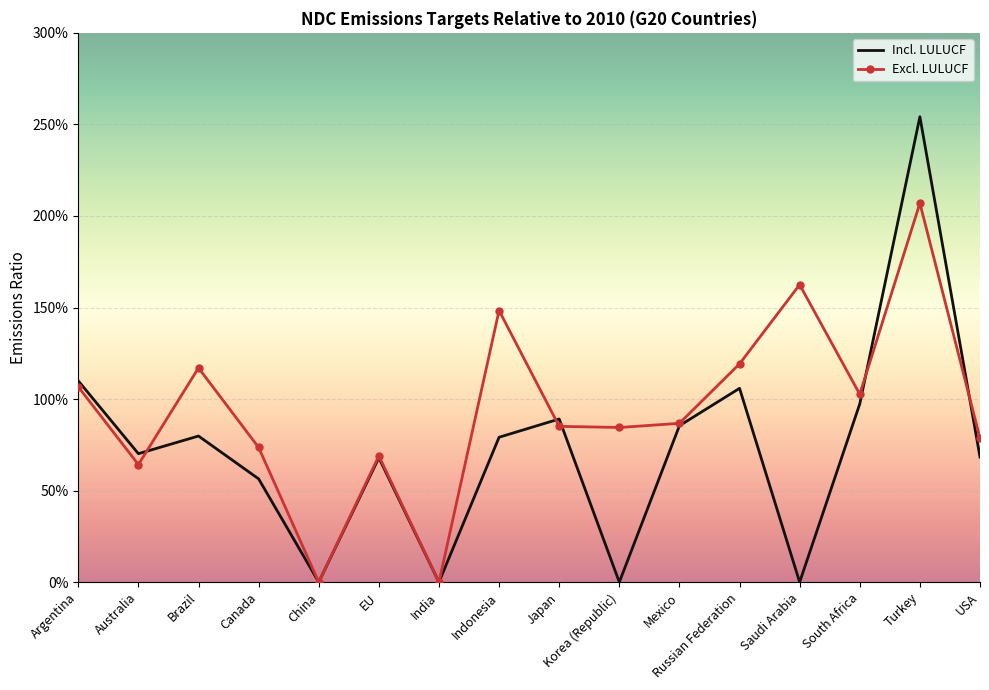

What is the label of the 7th point from the left?

India